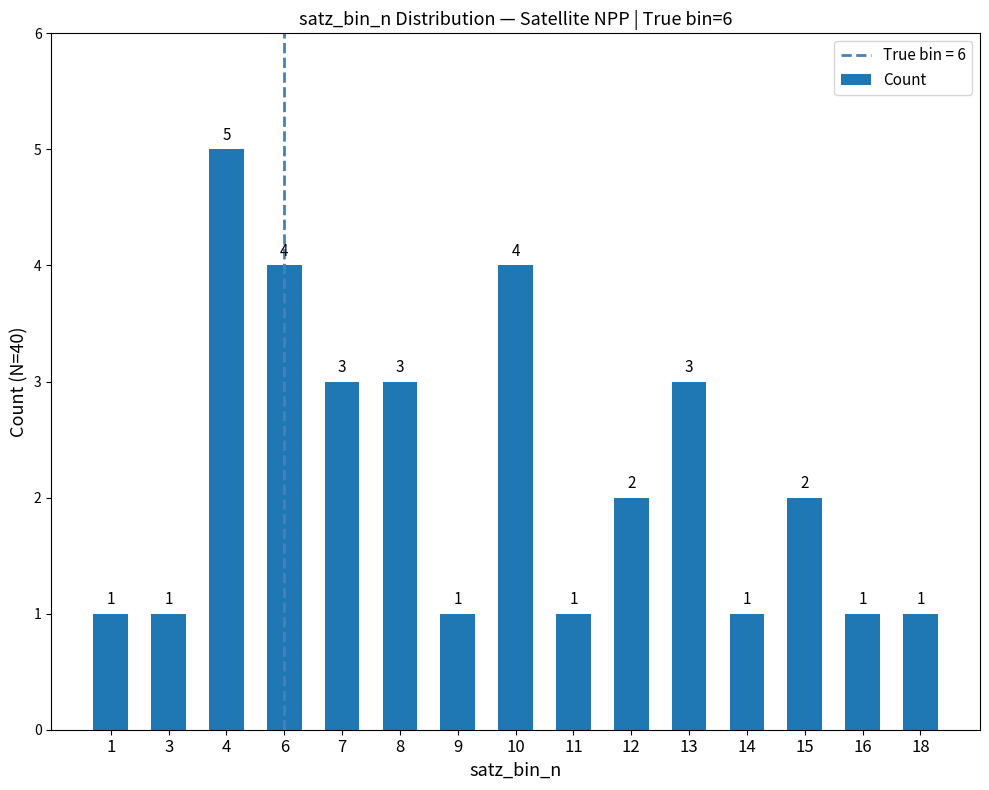

What is the maximum value shown in the chart?

5